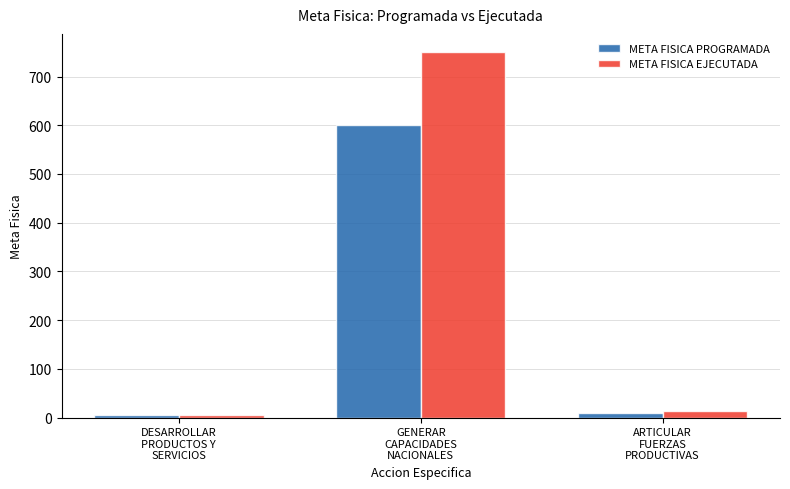

Which series has the widest spread of values?

META FISICA EJECUTADA